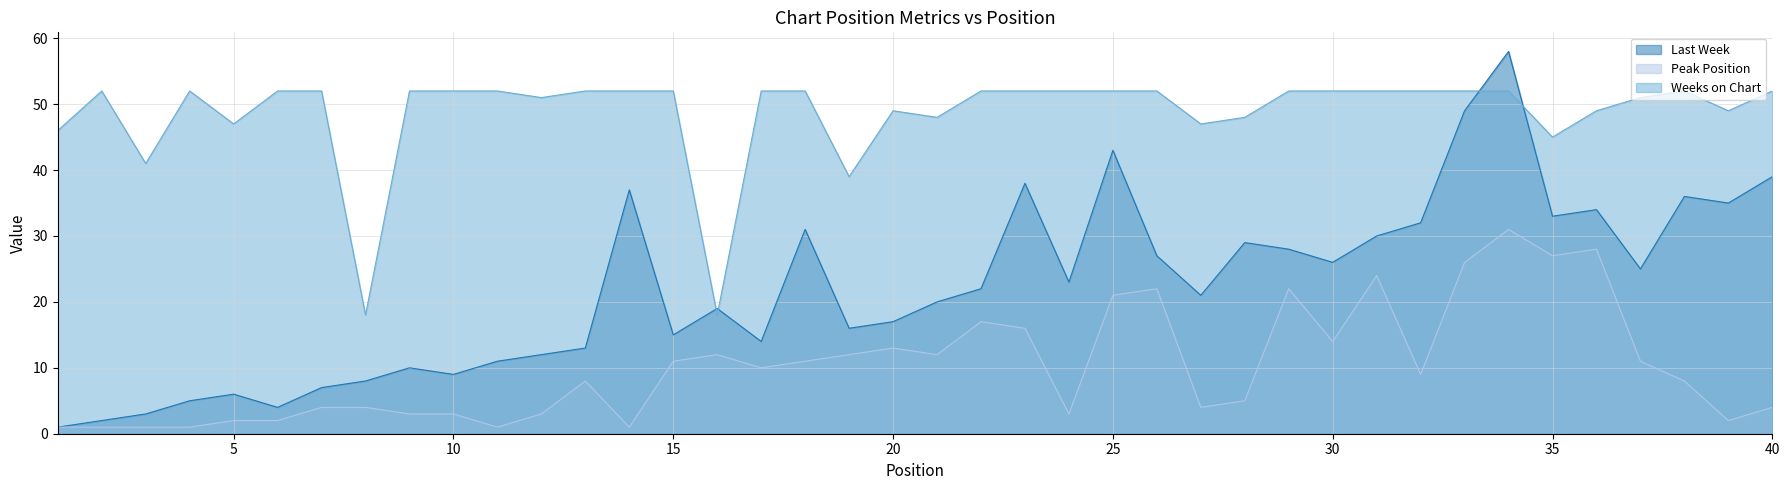

What is the value of the Last Week point at the 23rd from the left?

38